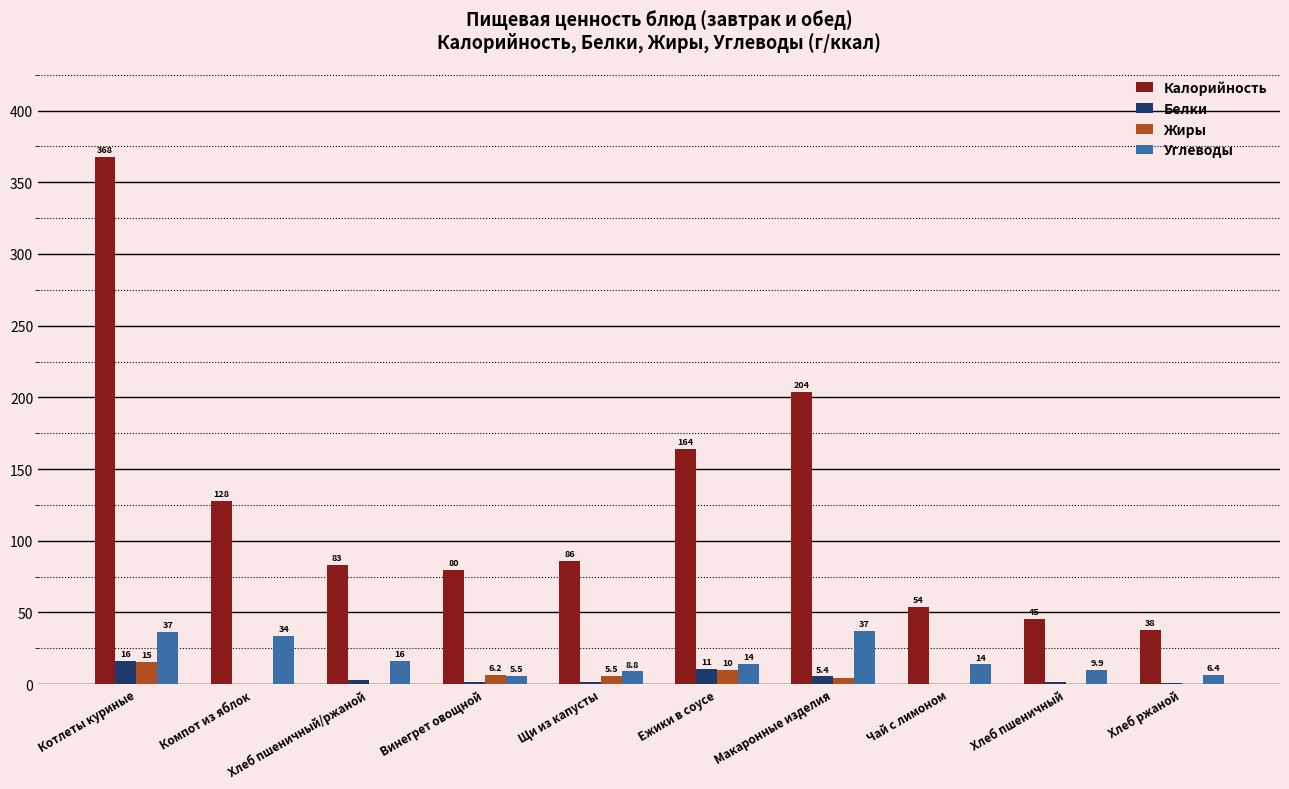

At which label does Жиры first exceed 4?

Котлеты куриные